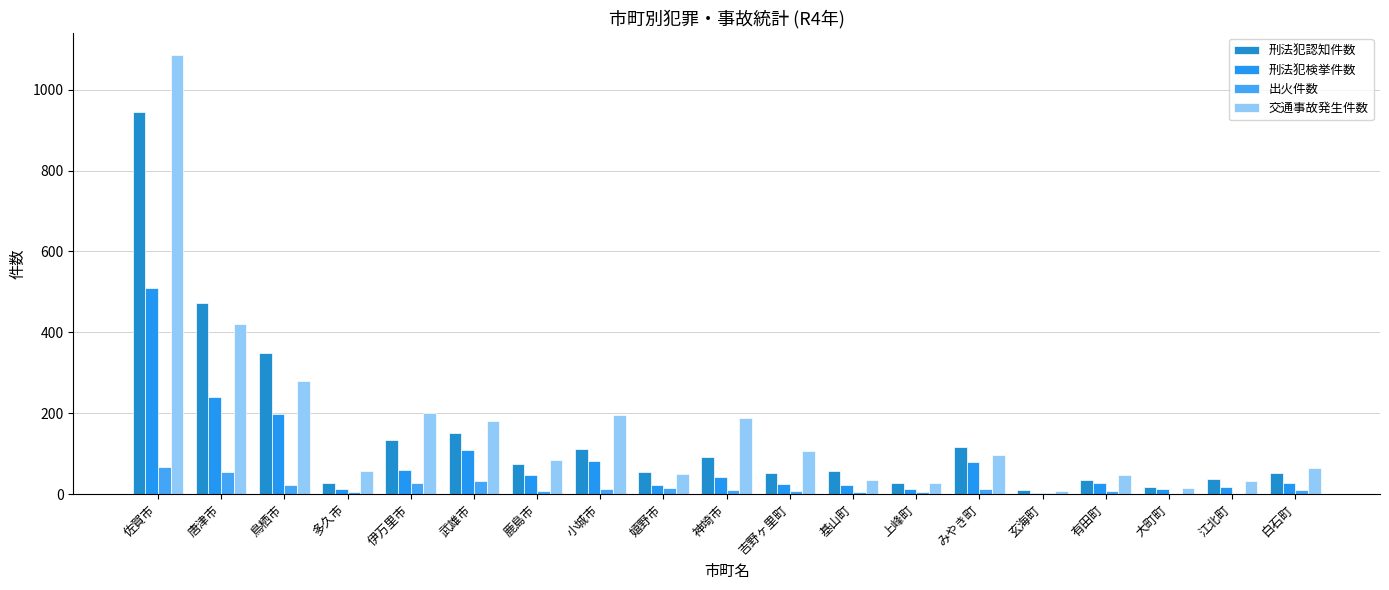

Does the chart contain stacked bars?

No